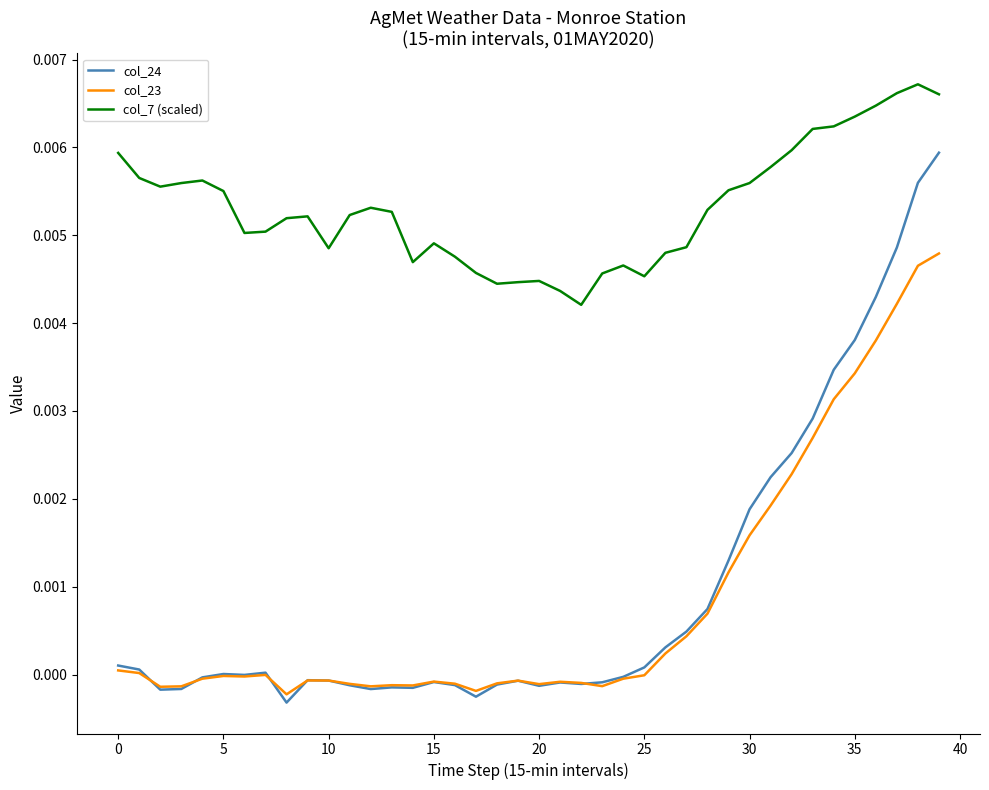

Which series has the widest spread of values?

col_24